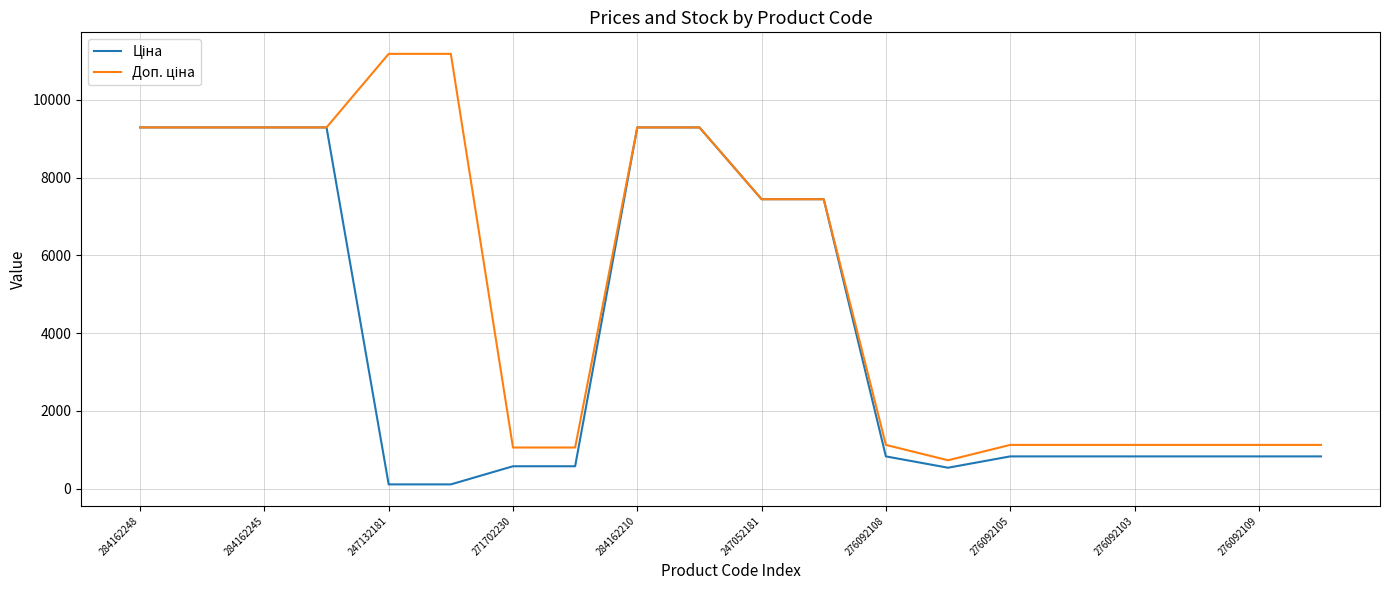

What is the maximum value shown in the chart?

11182.0